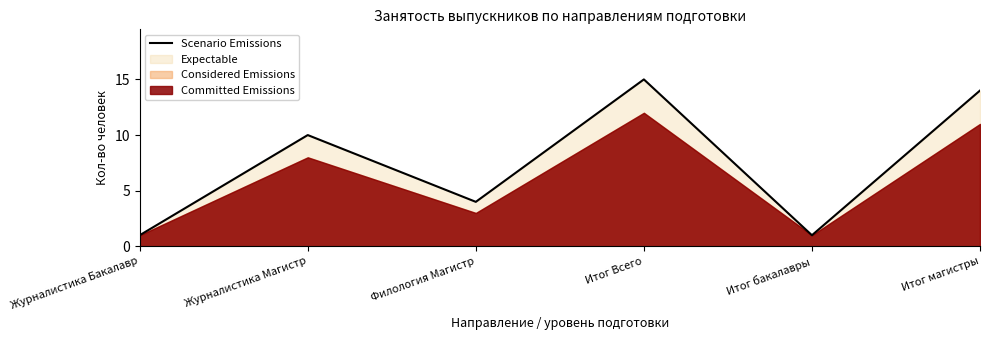

What is the label of the 6th point from the right?

Журналистика Бакалавр